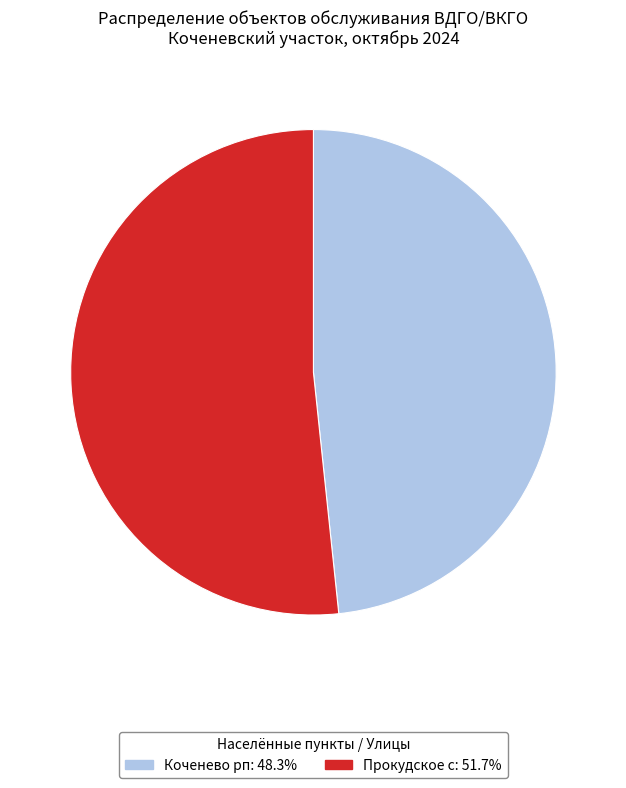

Does any single category account for the majority?

Yes